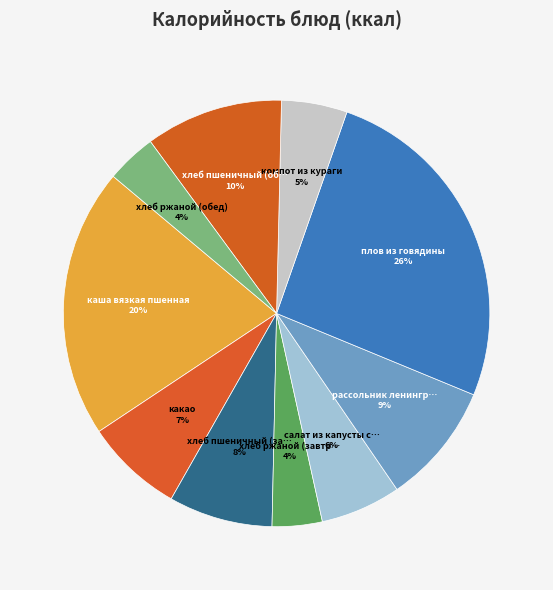

Which category has the smallest portion of the pie?

хлеб ржаной (завтрак)